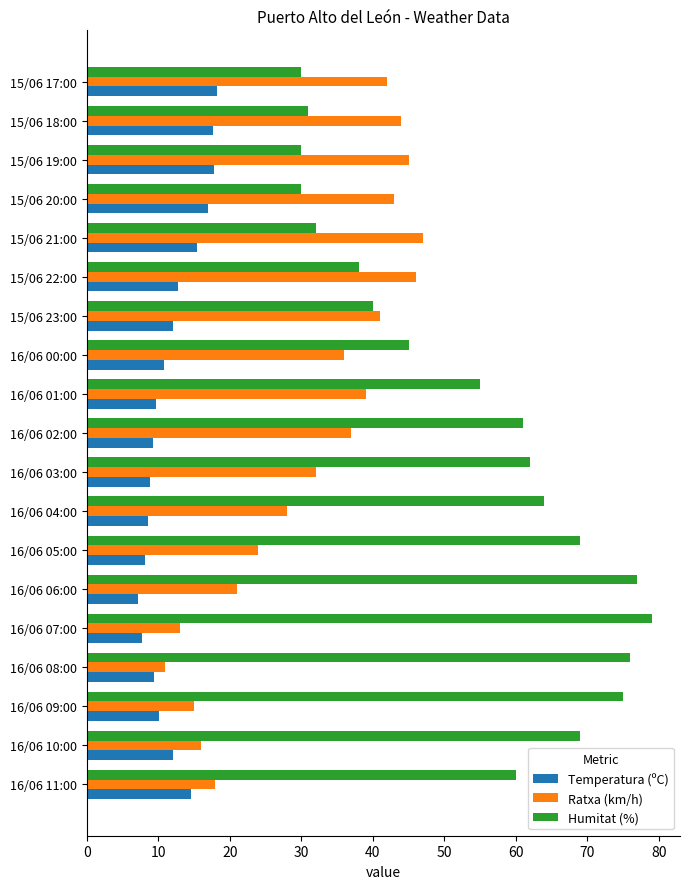

What is the sum of all Ratxa (km/h) values?

598.0